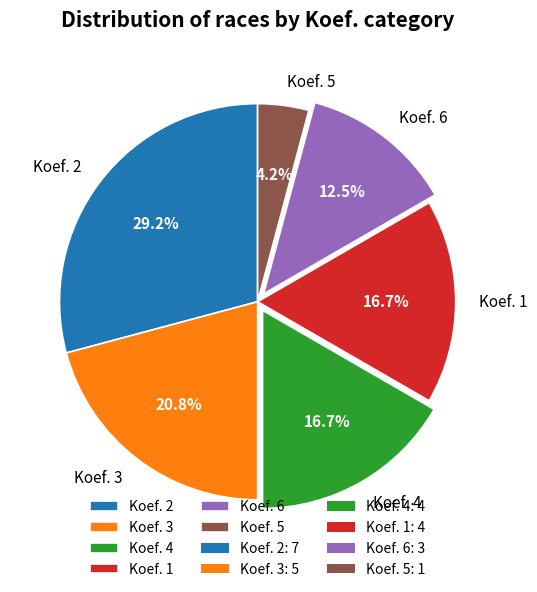

Which slice is the smallest?

Koef. 5